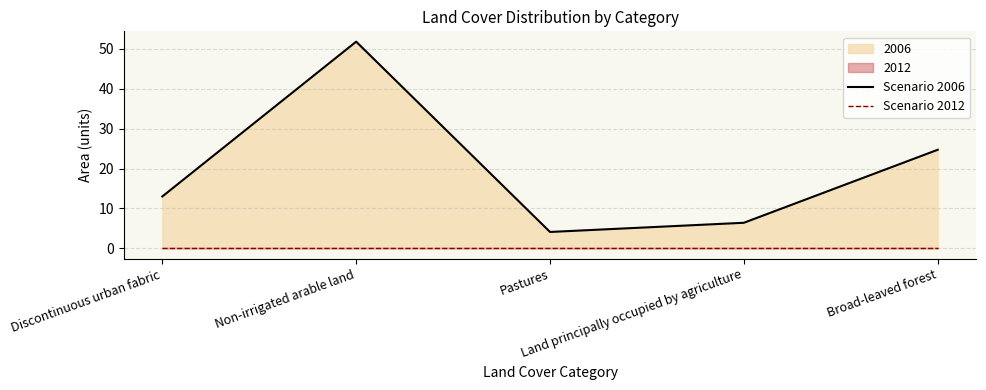

How many lines are shown in the chart?

2